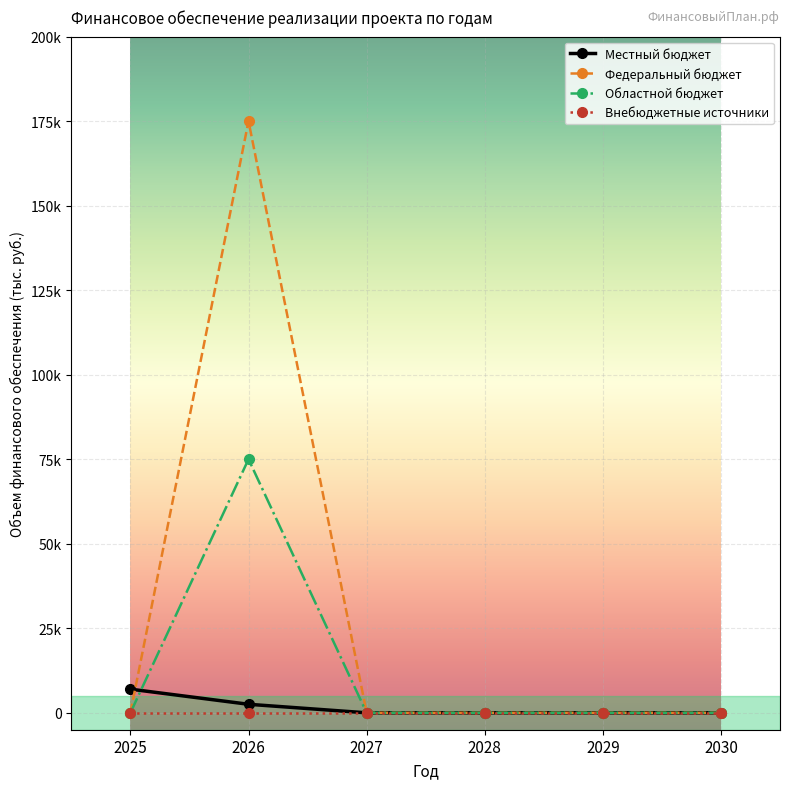

The Федеральный бюджет series shows 61280.9 at 2026. True or false?

False